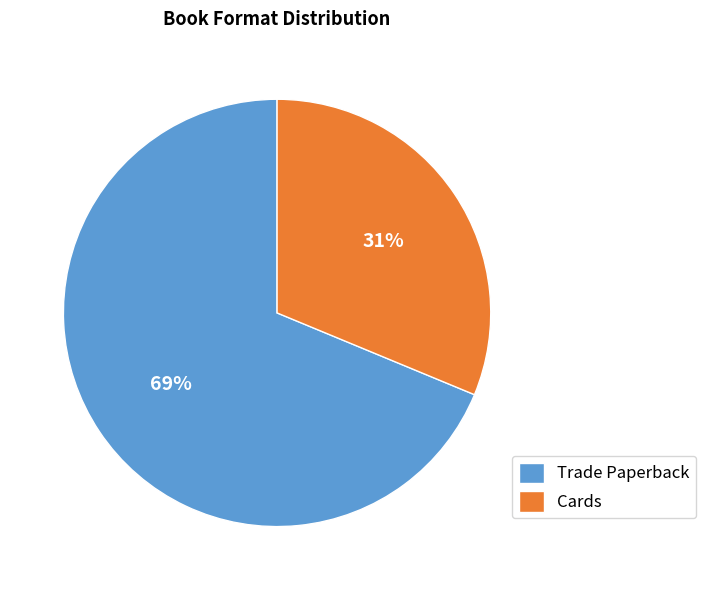

Between Trade Paperback and Cards, which is larger?

Trade Paperback